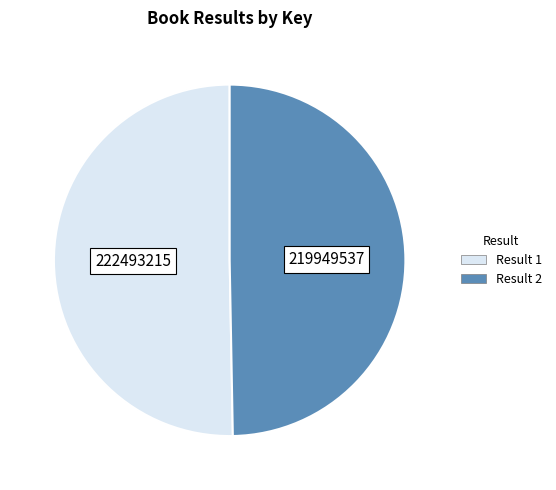

Which slice is the smallest?

Result 2